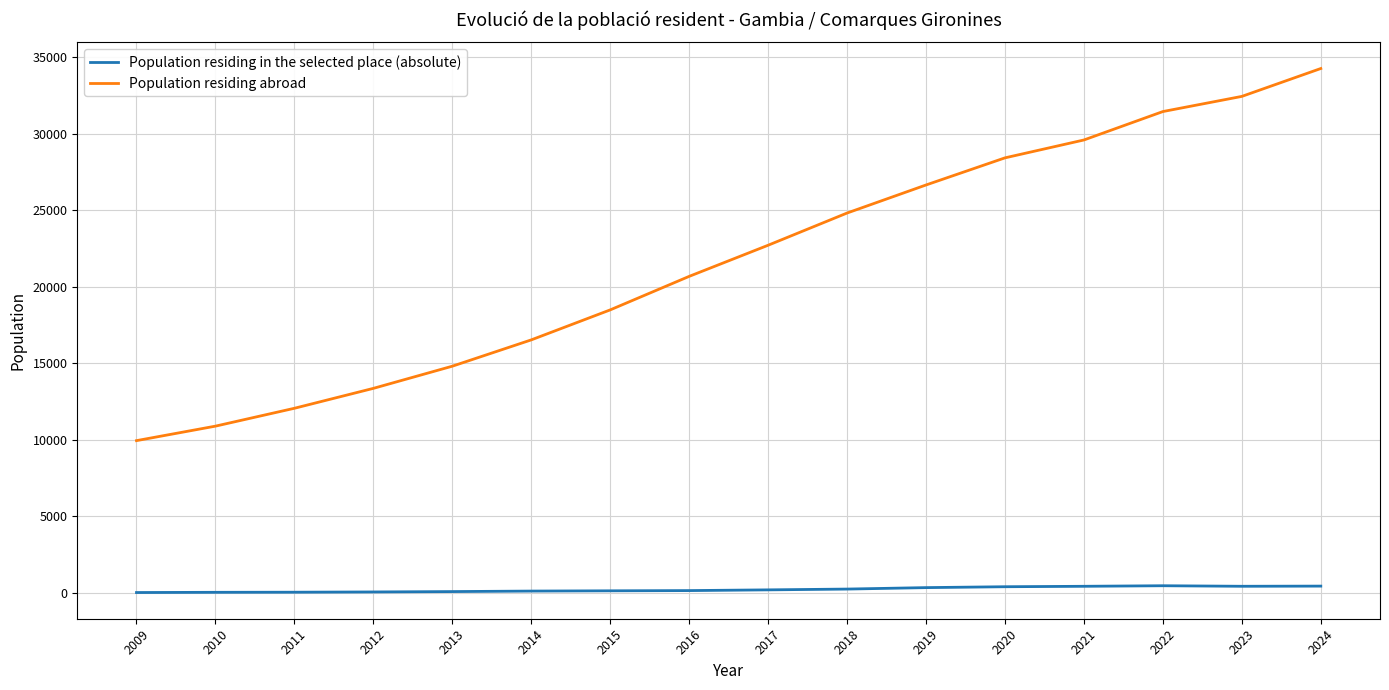

The value of Population residing abroad at 2009 is 9943. True or false?

True